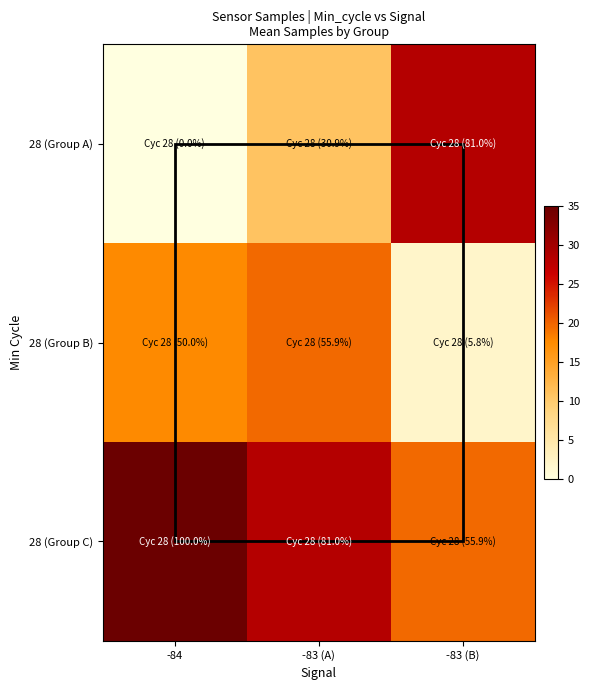

At how many categories does at least one series exceed 4?

3